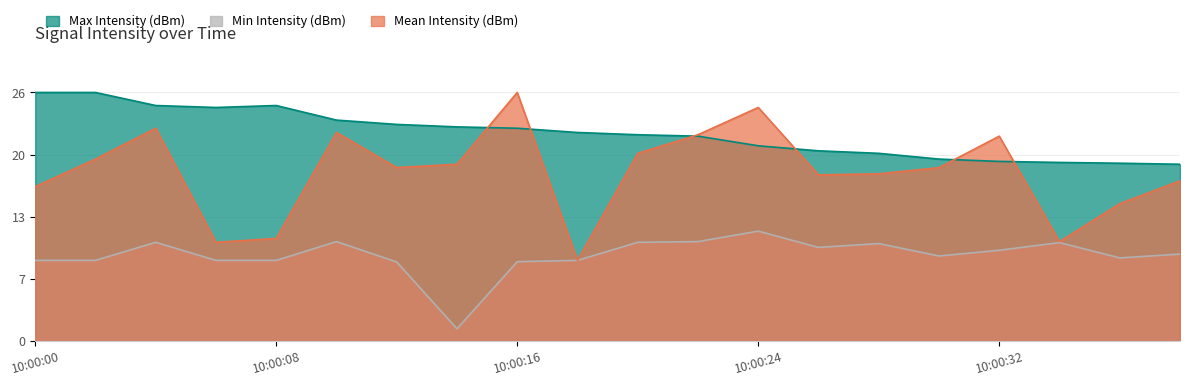

What is the difference between the highest and lowest values at 26?

10.1